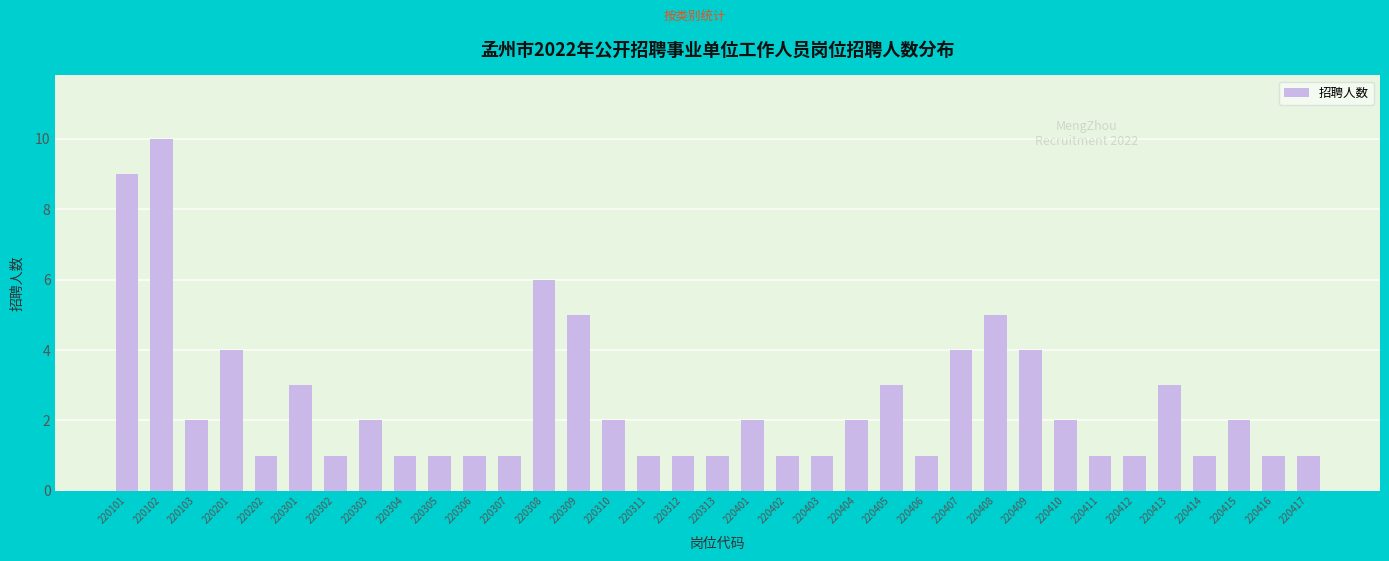

Where does the data first go above 2?

220101